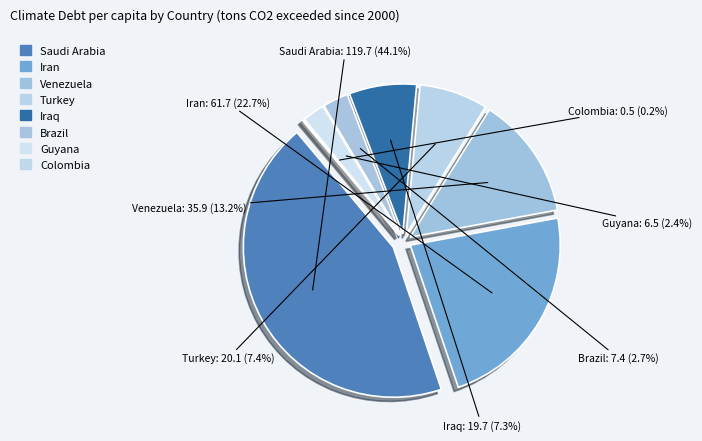

True or false: Guyana accounts for 2% of the total.

True